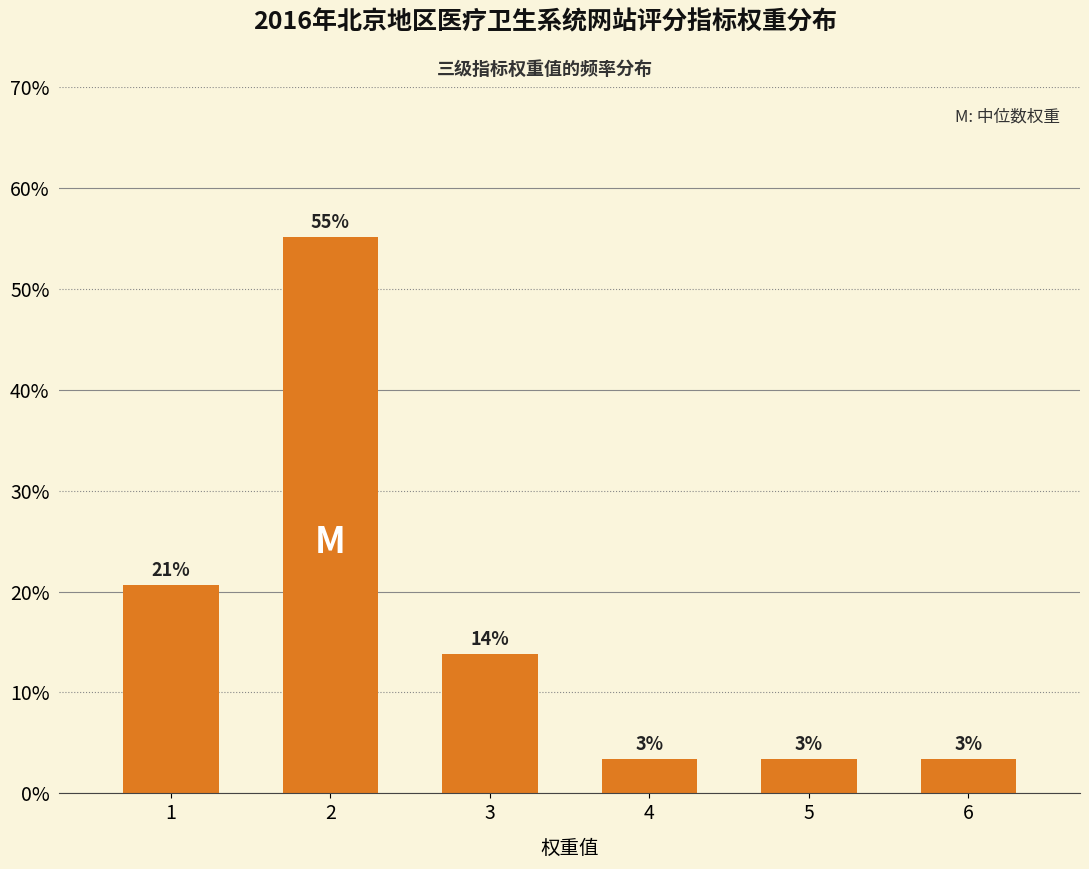

Are the bars horizontal?

No